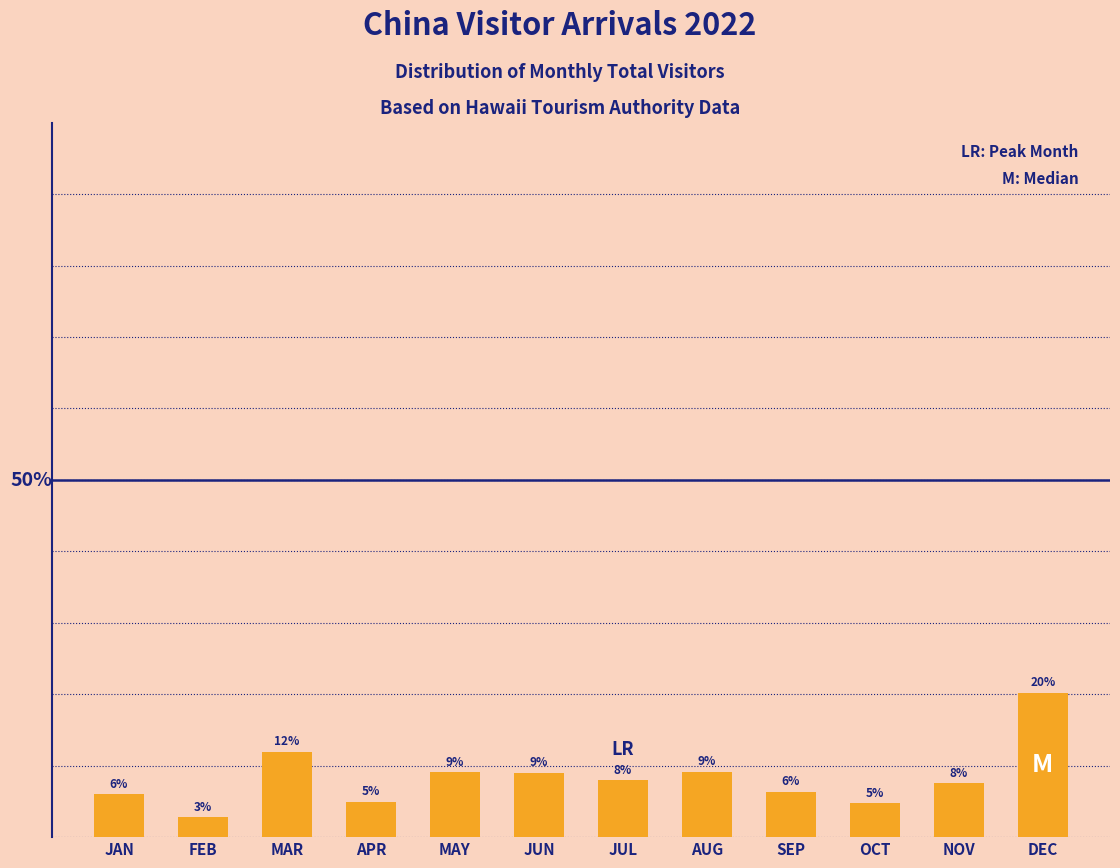

Where does the data first go above 7?

MAR